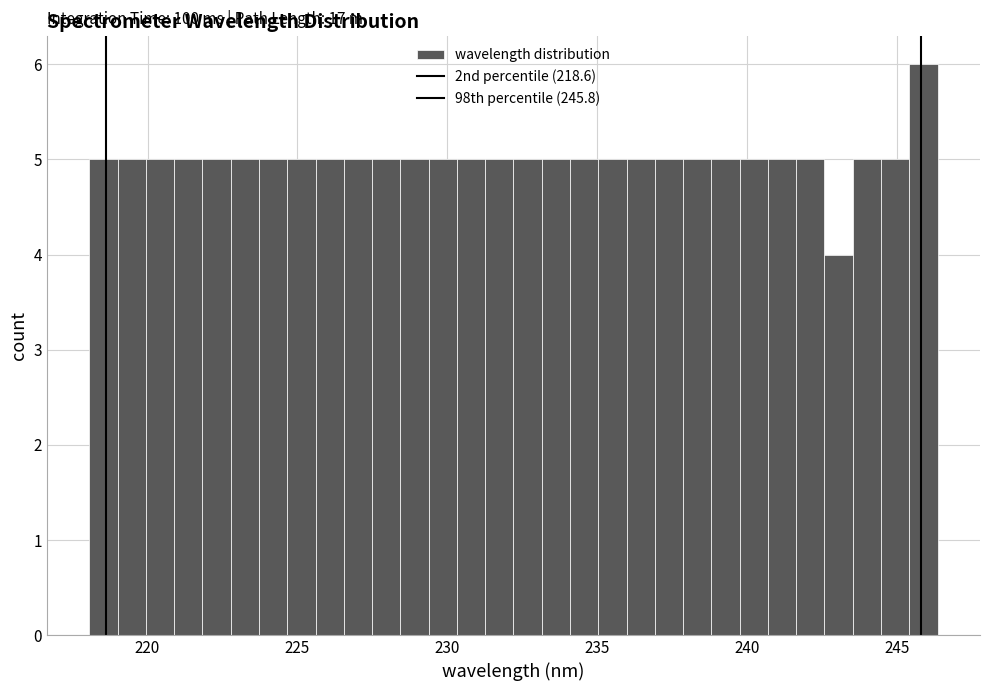

Around what value on the x-axis is the tallest bar? Give the approximate position of its centre, as read against the axis.

246.0